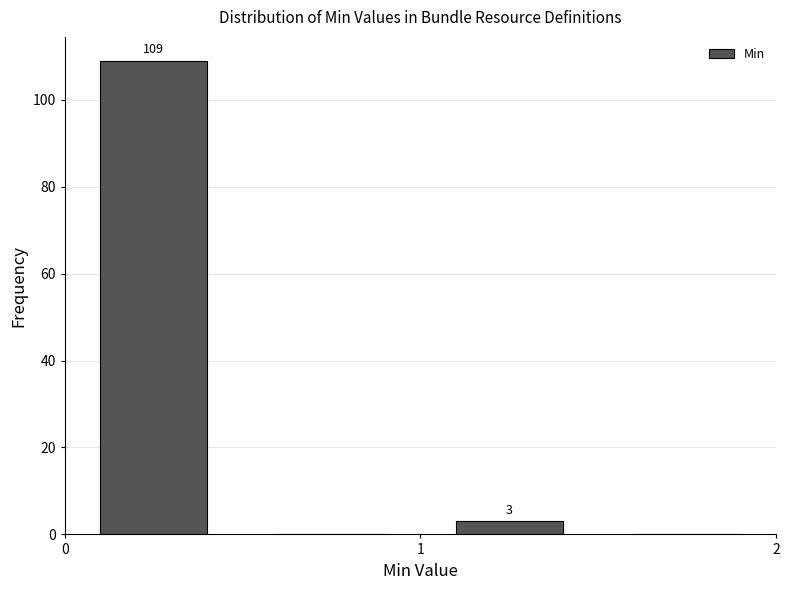

Which range on the x-axis has the tallest bar?

0.0 to 0.5